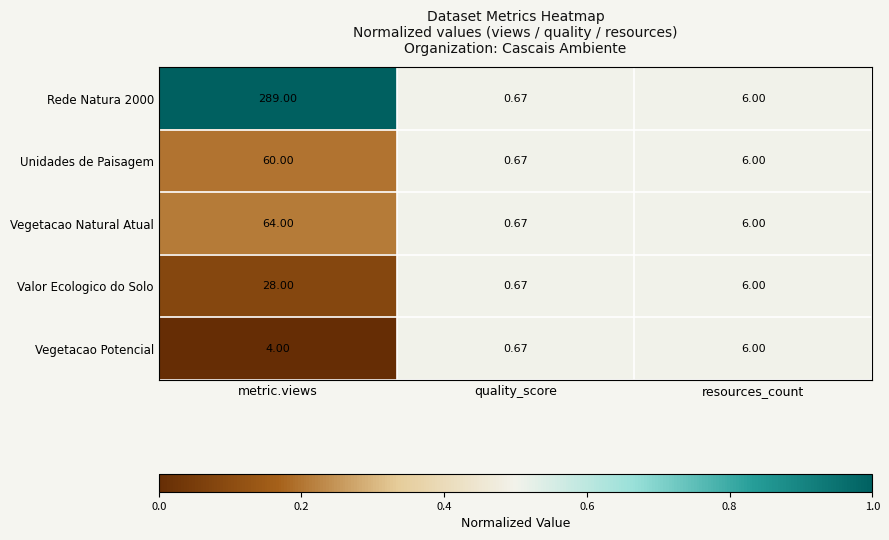

What is the spread (max minus min) of values at metric.views?

285.0